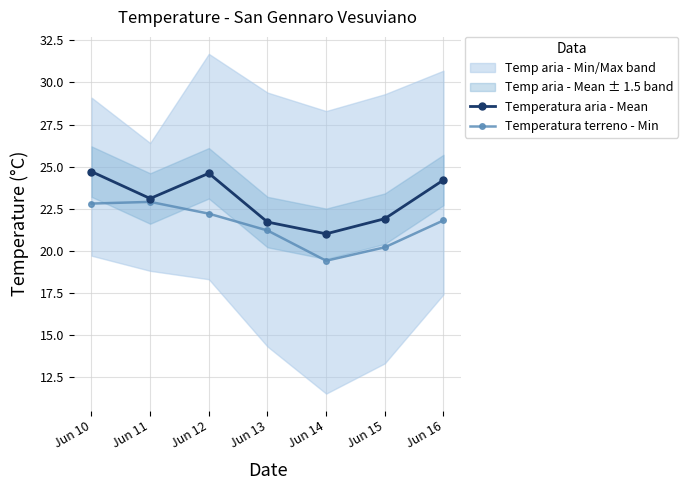

Where is the first local maximum for Temperatura terreno - Min?

Jun 11